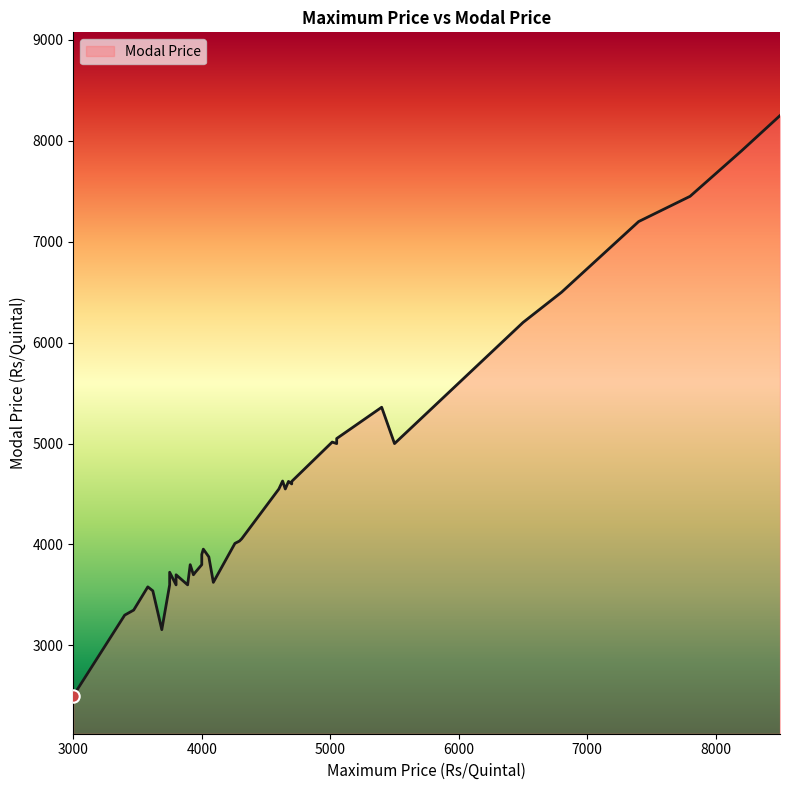

What is the change in value from 3935 to 4293?

+334